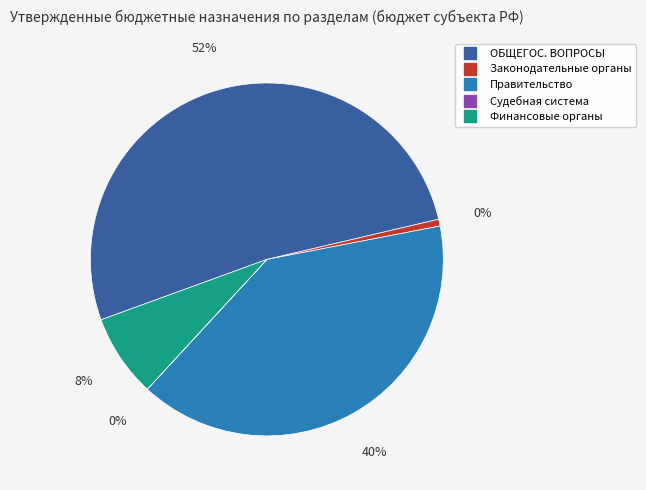

To the nearest percent, what percentage of the pie is Функционирование Правительства?

40%